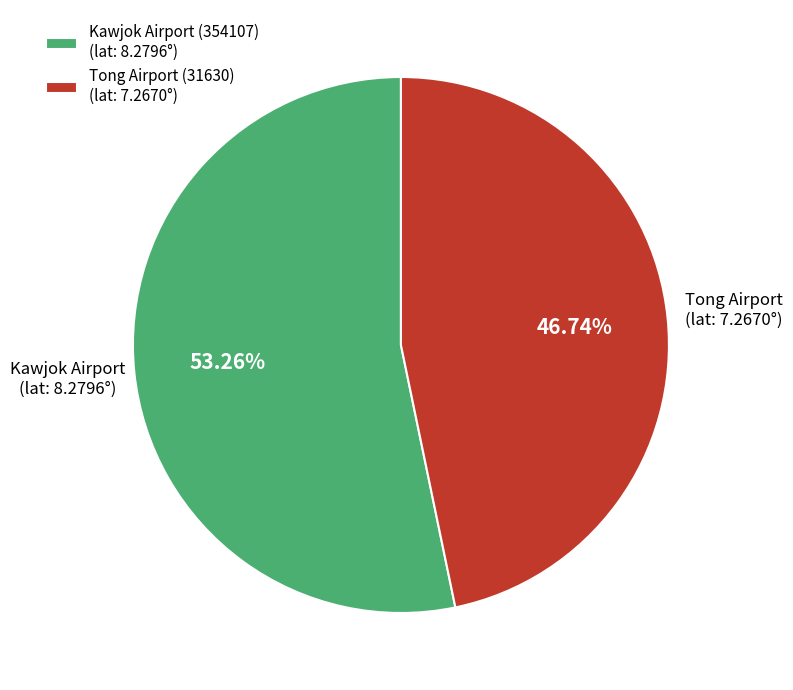

To the nearest percent, what is the difference between the Tong Airport (31630) and Kawjok Airport (354107) slice percentages?

7%